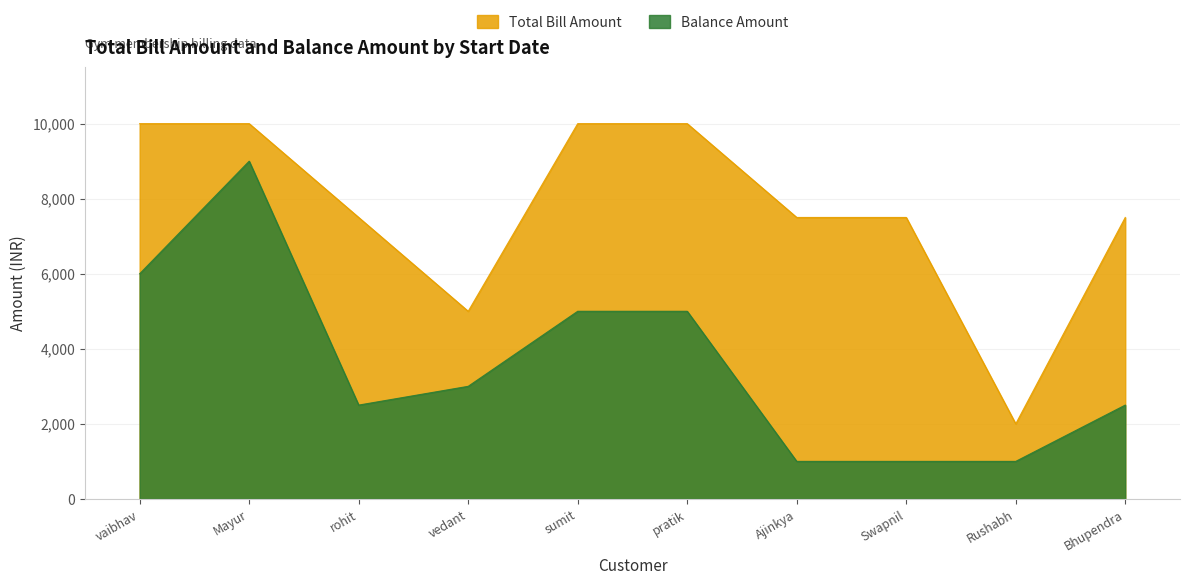

What is the lowest value of the Balance Amount series?

1000